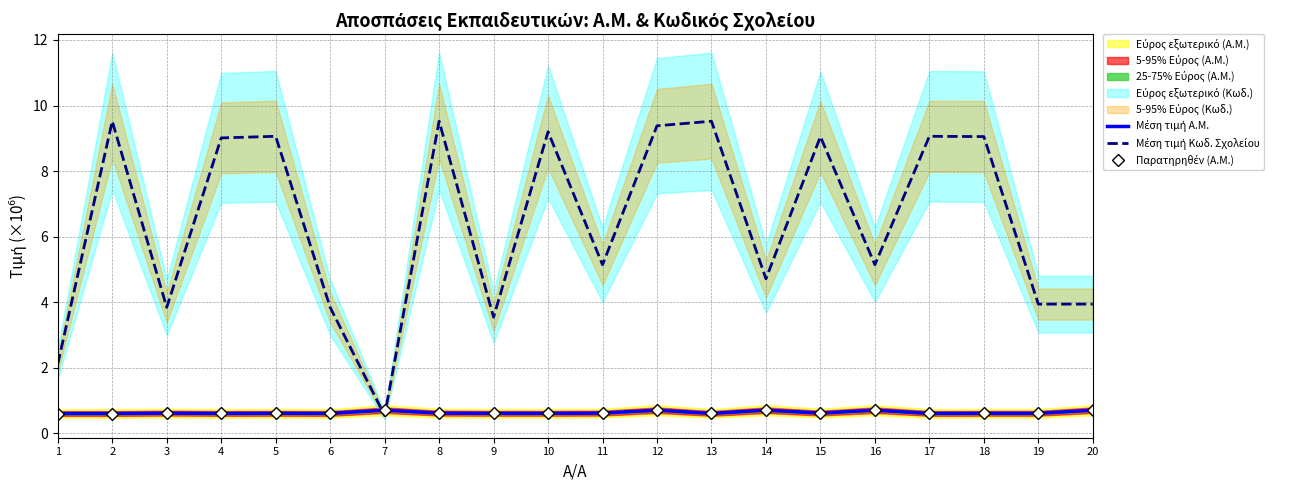

At 8, list the series in order from largest to smallest.

Μέση τιμή Κωδ. Σχολείου, Μέση τιμή Α.Μ., Παρατηρηθέν (Α.Μ.)